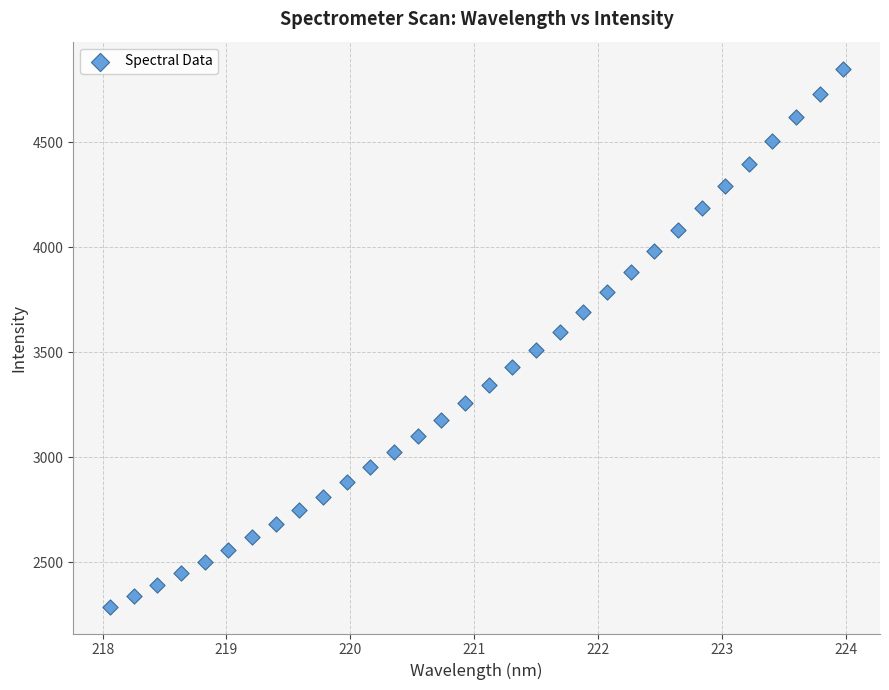

What is the range of X values (max minus min)?

5.9